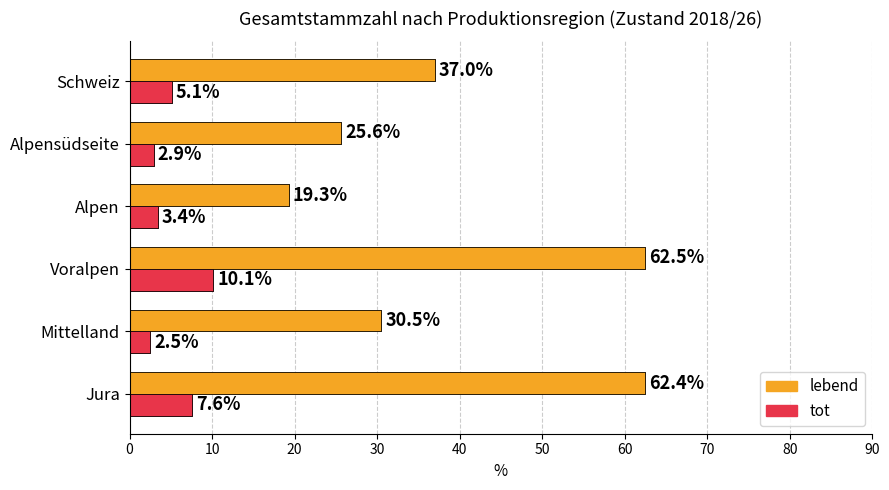

What is the sum of the lebend values at Alpen and Jura?

81.7